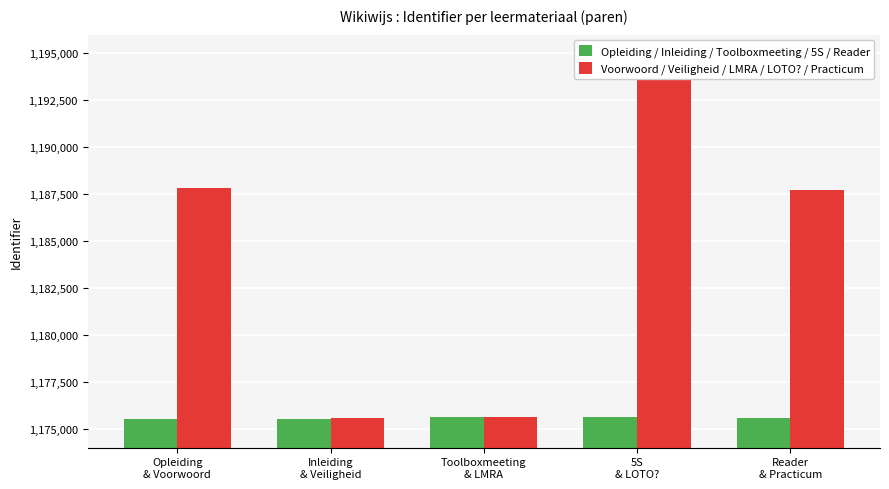

The Opleiding / Inleiding / Toolboxmeeting / 5S / Reader series shows 1964760 at Inleiding
& Veiligheid. True or false?

False